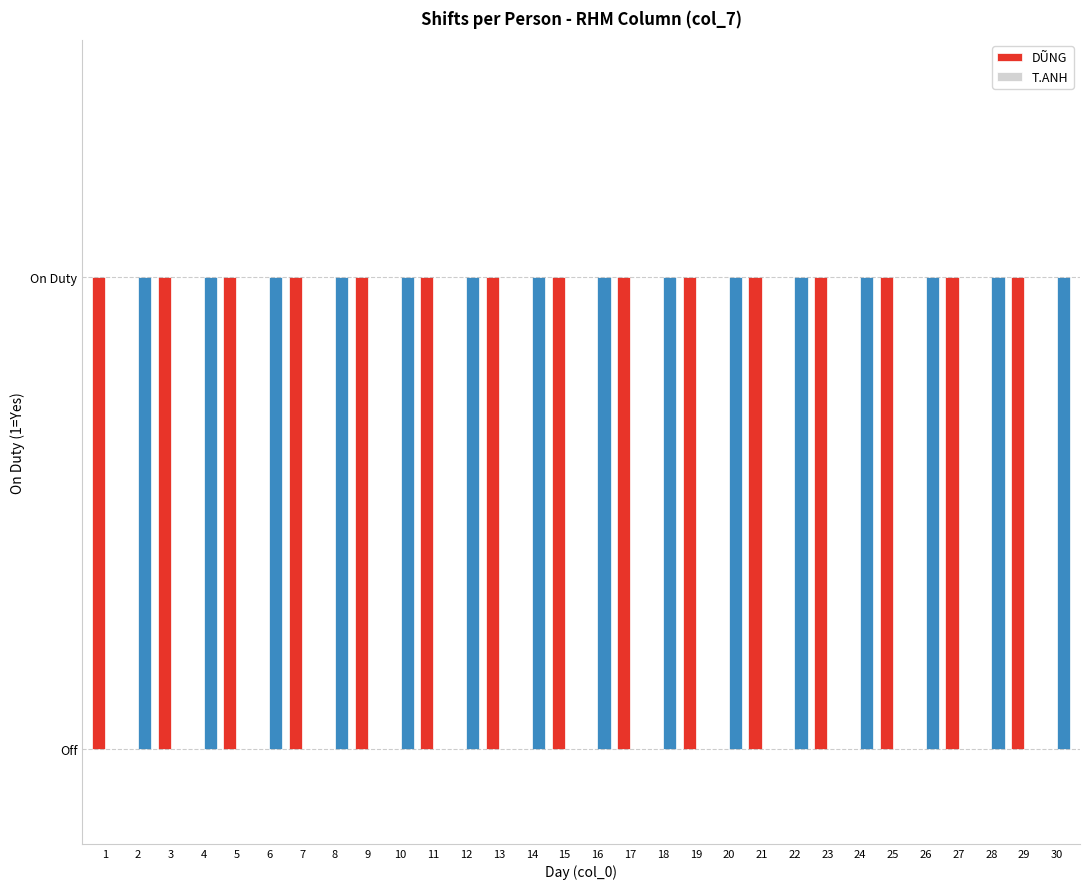

Reading left to right, list all the values displayed in this chart.

DŨNG: 1=1	2=0	3=1	4=0	5=1	6=0	7=1	8=0	9=1	10=0	11=1	12=0	13=1	14=0	15=1	16=0	17=1	18=0	19=1	20=0	21=1	22=0	23=1	24=0	25=1	26=0	27=1	28=0	29=1	30=0
T.ANH: 1=0	2=1	3=0	4=1	5=0	6=1	7=0	8=1	9=0	10=1	11=0	12=1	13=0	14=1	15=0	16=1	17=0	18=1	19=0	20=1	21=0	22=1	23=0	24=1	25=0	26=1	27=0	28=1	29=0	30=1